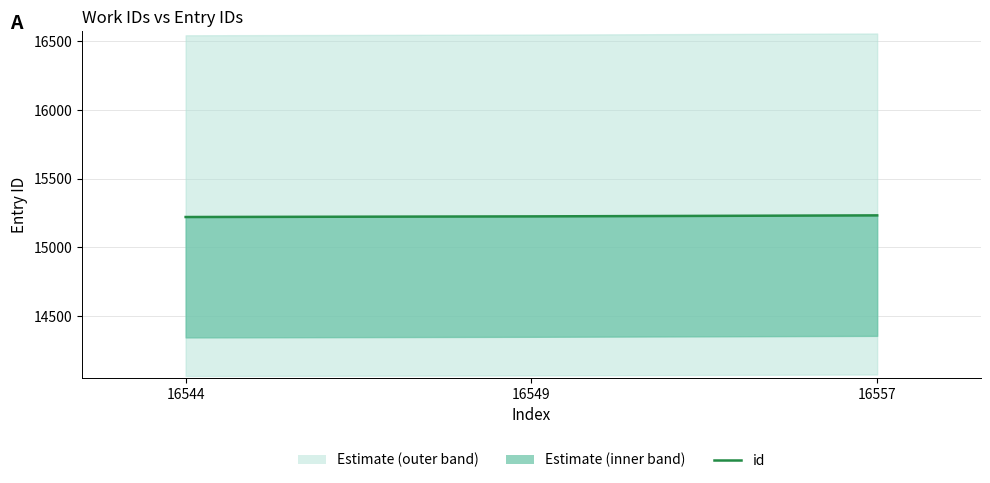

Is this an area chart (filled region under the line)?

No